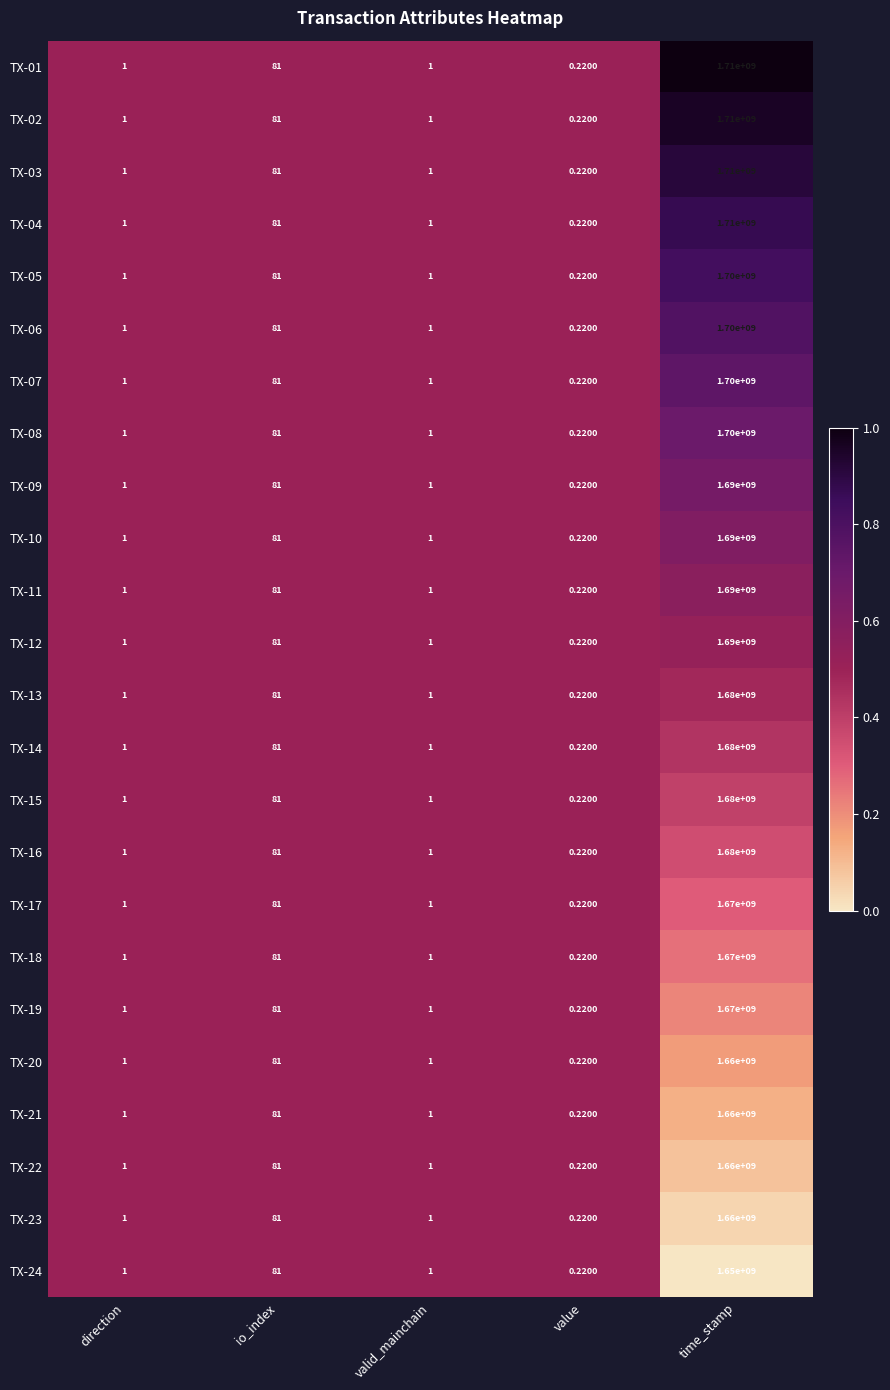

At which category is the sum across all series the highest?

time_stamp